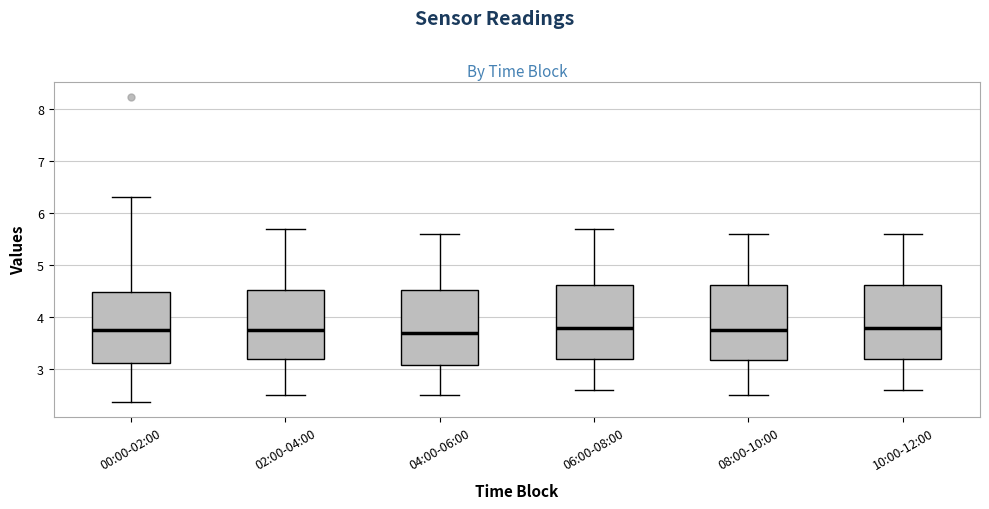

Where does the median line of the box for 10:00-12:00 sit on the y-axis? The values are not printed on the chart, so give them approximately, as read against the axis.

3.8